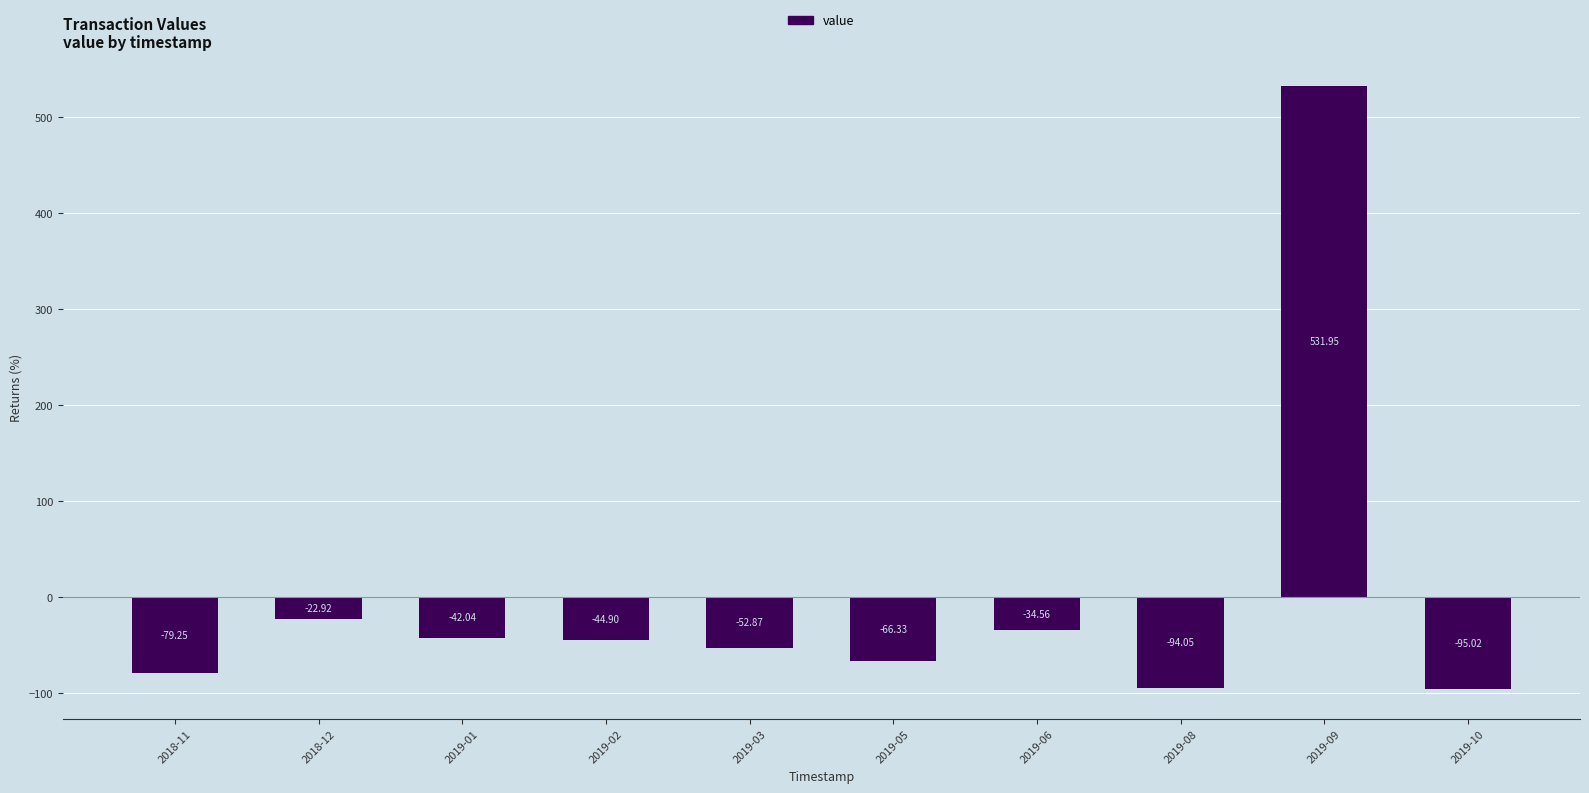

What is the label of the 7th bar from the left?

2019-06